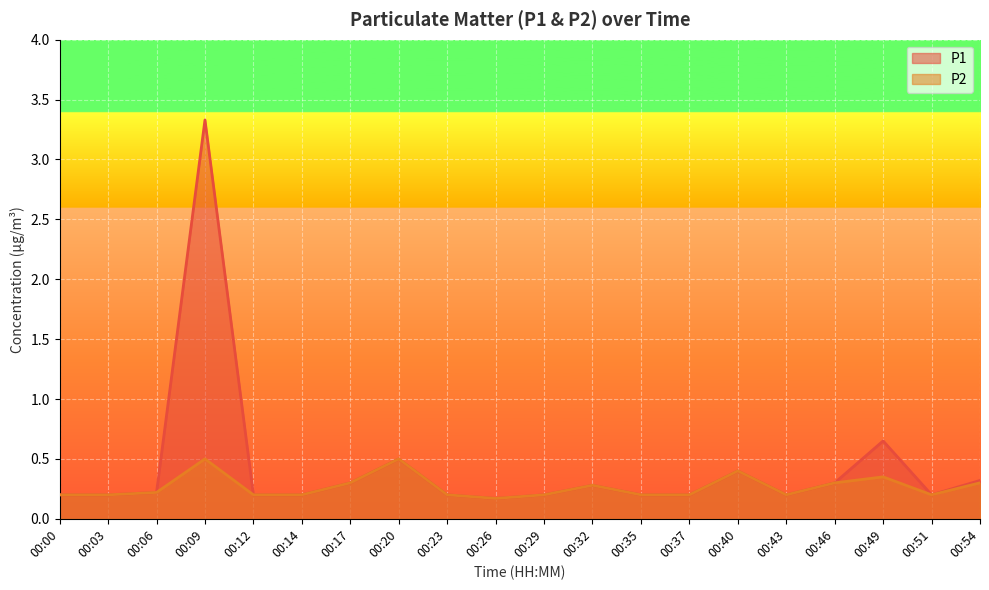

Reading left to right, list all the values displayed in this chart.

P1: 0.2	0.2	0.2	3.3	0.2	0.2	0.3	0.5	0.2	0.2	0.2	0.3	0.2	0.2	0.4	0.2	0.3	0.7	0.2	0.3
P2: 0.2	0.2	0.2	0.5	0.2	0.2	0.3	0.5	0.2	0.2	0.2	0.3	0.2	0.2	0.4	0.2	0.3	0.3	0.2	0.3